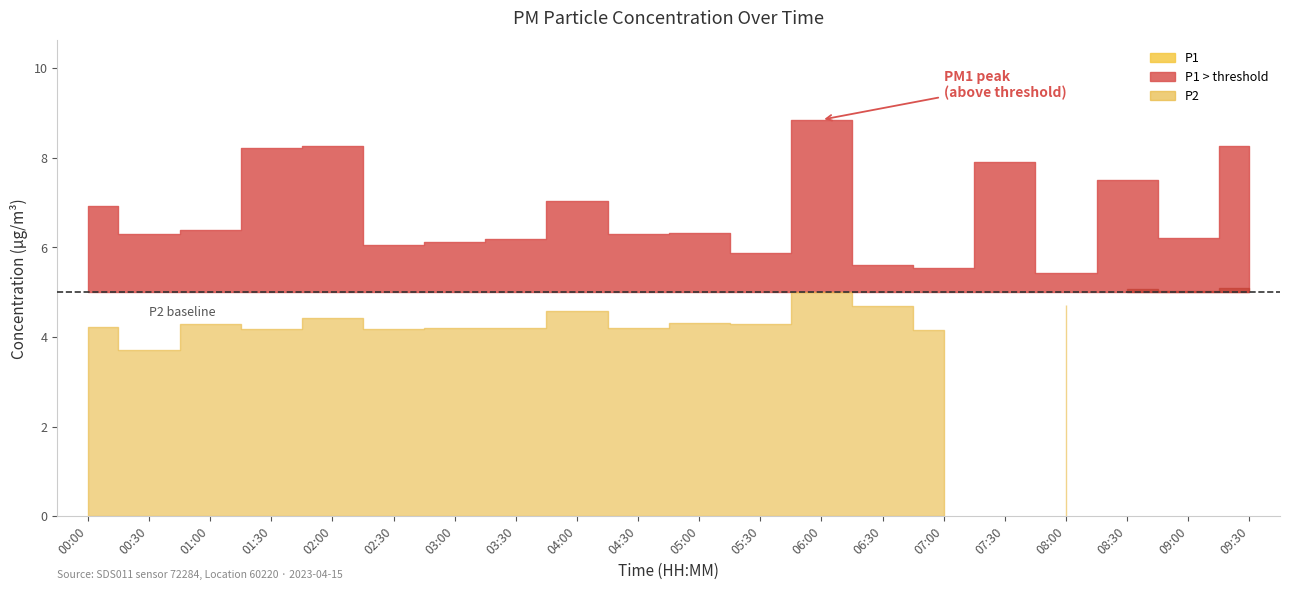

At how many categories does at least one series exceed 7?

7